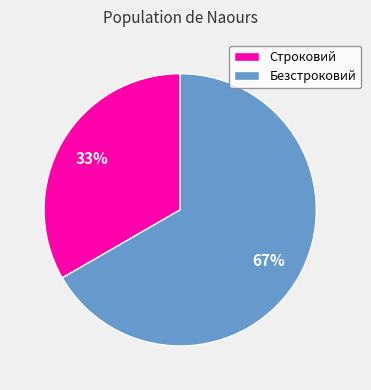

Approximately how many times larger is the value at Строковий compared to Безстроковий?

0.5